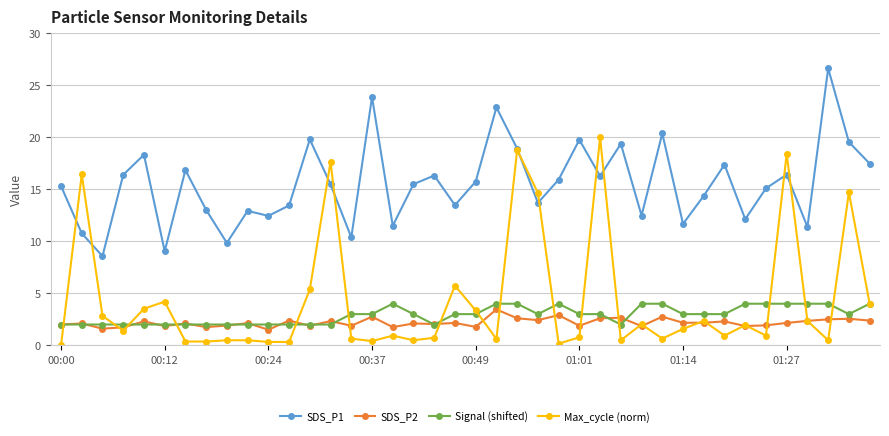

Which series has the largest range (max minus min)?

Max_cycle (norm)